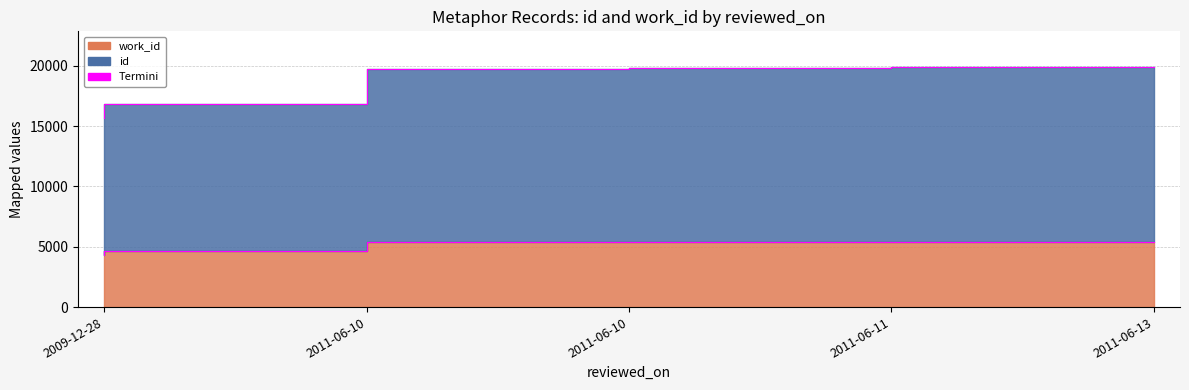

List the labels in order of id value, largest first.

2011-06-13, 2011-06-11, 2011-06-10, 2011-06-10, 2009-12-28